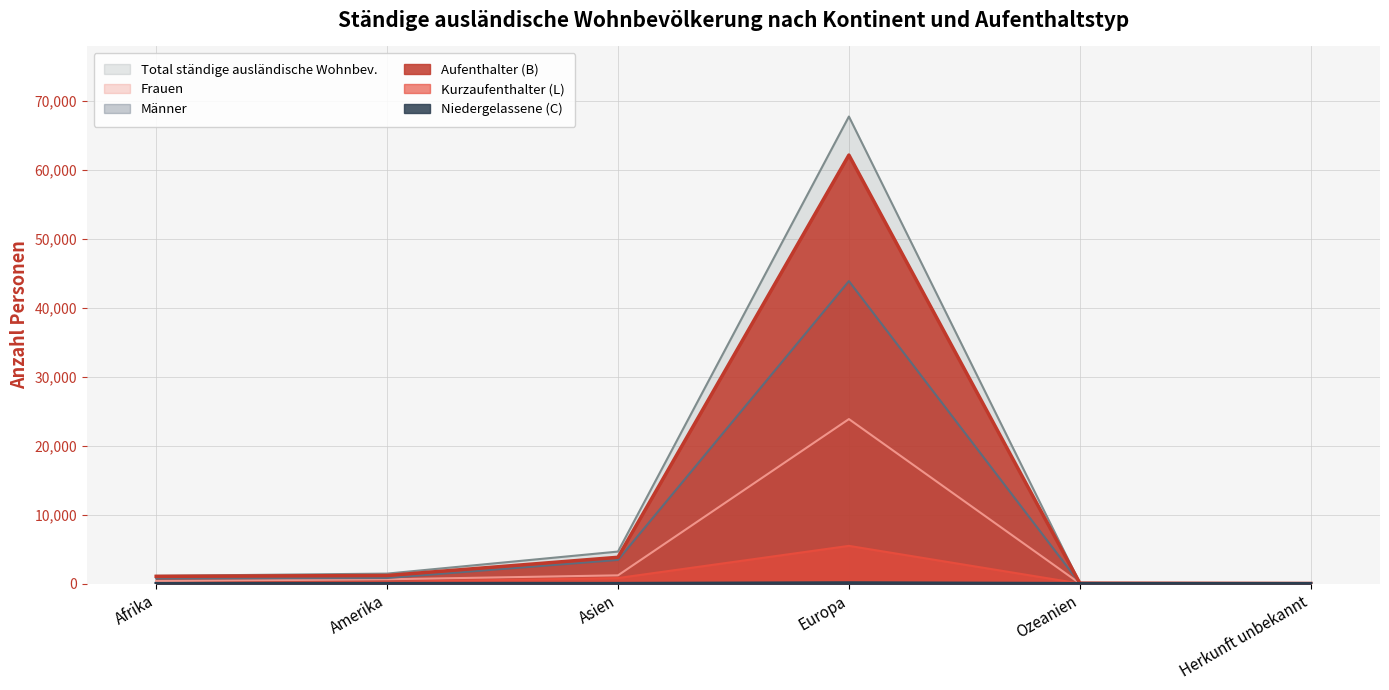

Does the chart have visible grid lines?

Yes